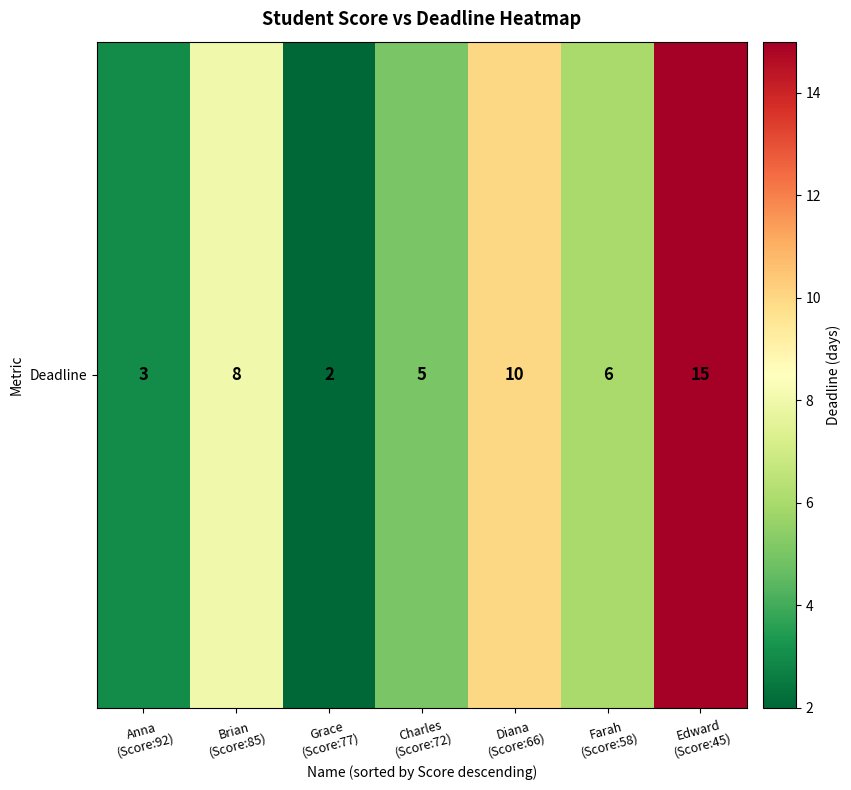

List the labels in order of value, largest first.

Edward
(Score:45), Diana
(Score:66), Brian
(Score:85), Farah
(Score:58), Charles
(Score:72), Anna
(Score:92), Grace
(Score:77)